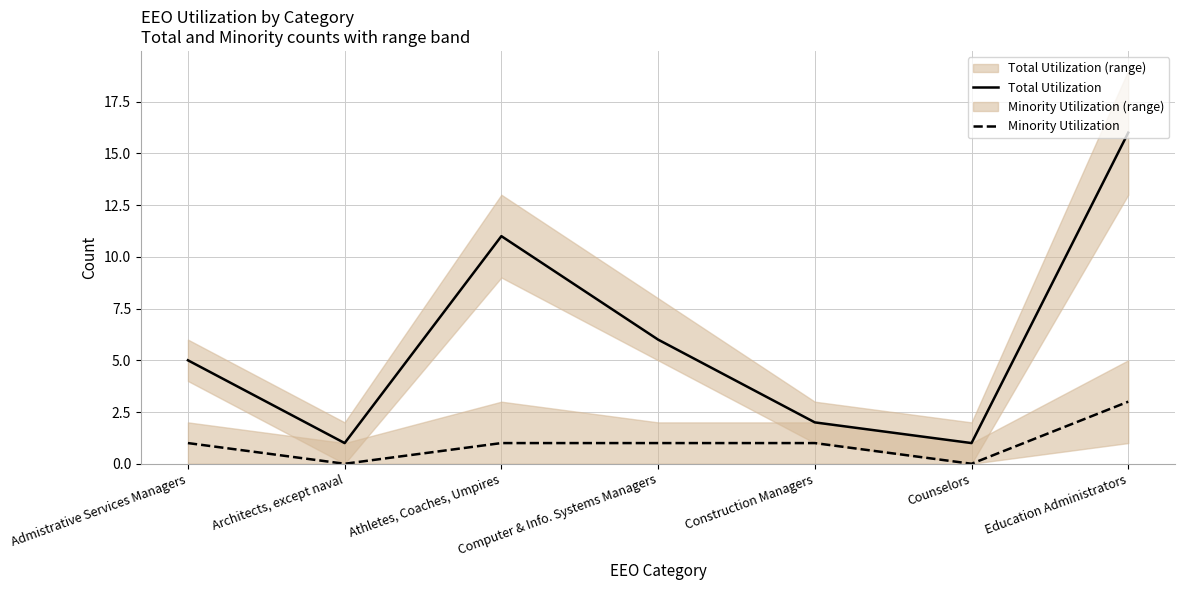

What is the highest value of the Total Utilization series?

16